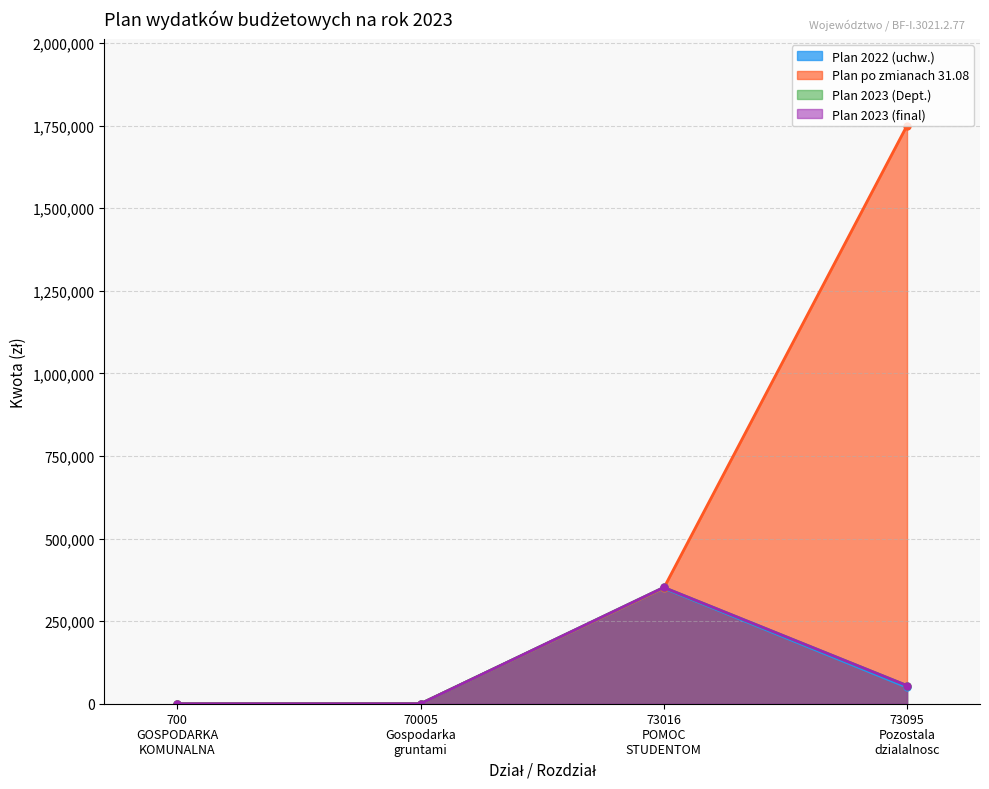

Is the value of Plan_2023_dept at 700 GOSPODARKA KOMUNALNA greater than the value of Plan_po_zmianach at 73095 Pozostala dzialalnosc?

No